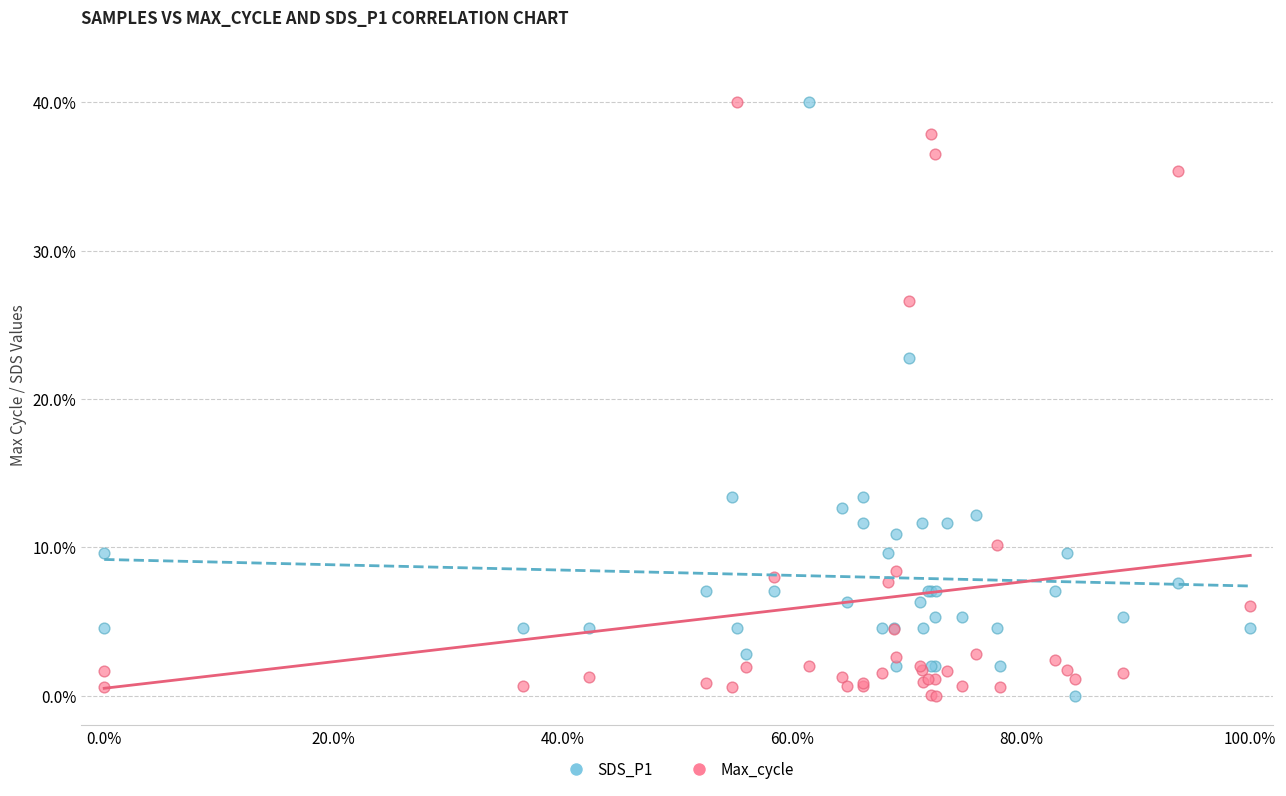

Across all series, what Y value is closest to 20?

22.8